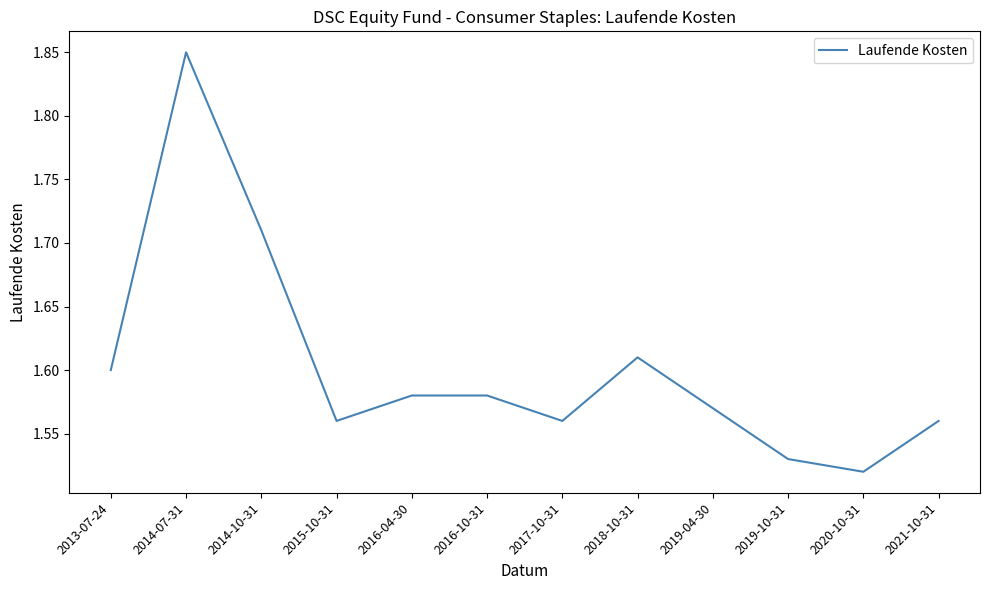

How many lines are shown in the chart?

1